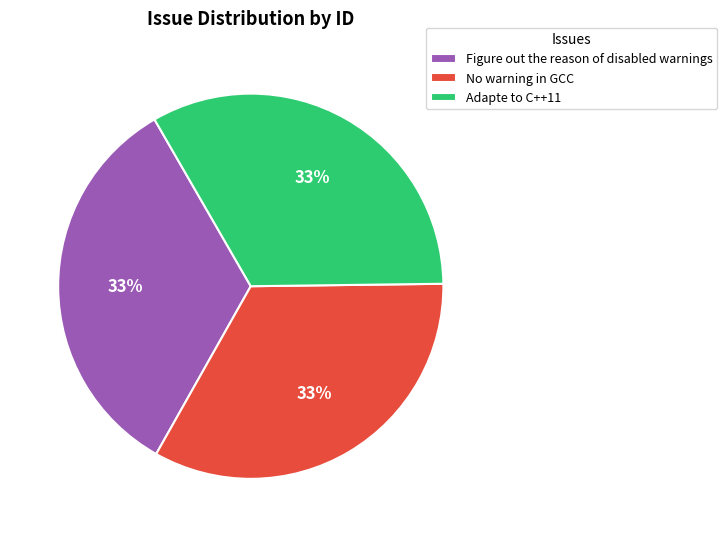

What percentage is the Figure out the reason of disabled warnings slice, to the nearest percent?

33%